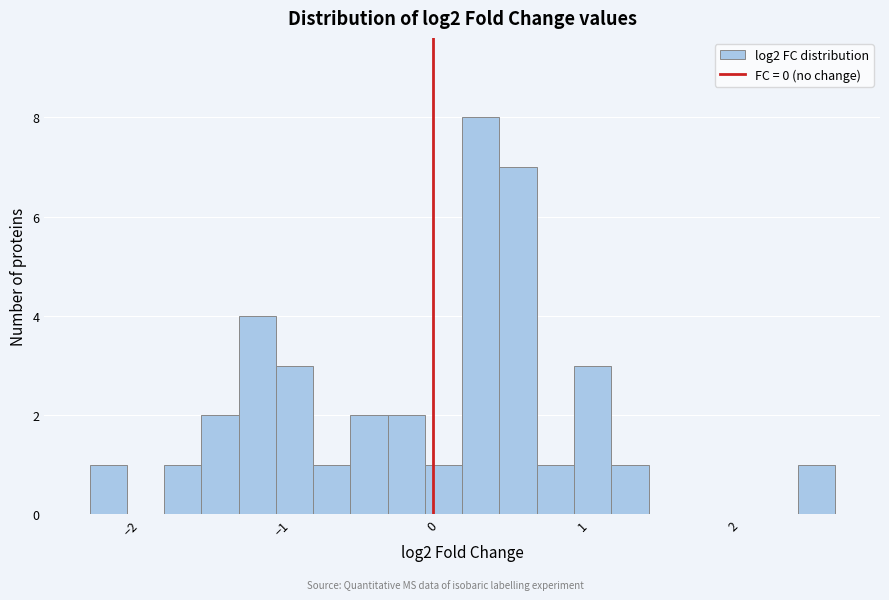

Read against the x-axis, roughly where is the centre of the tallest bar?

0.3